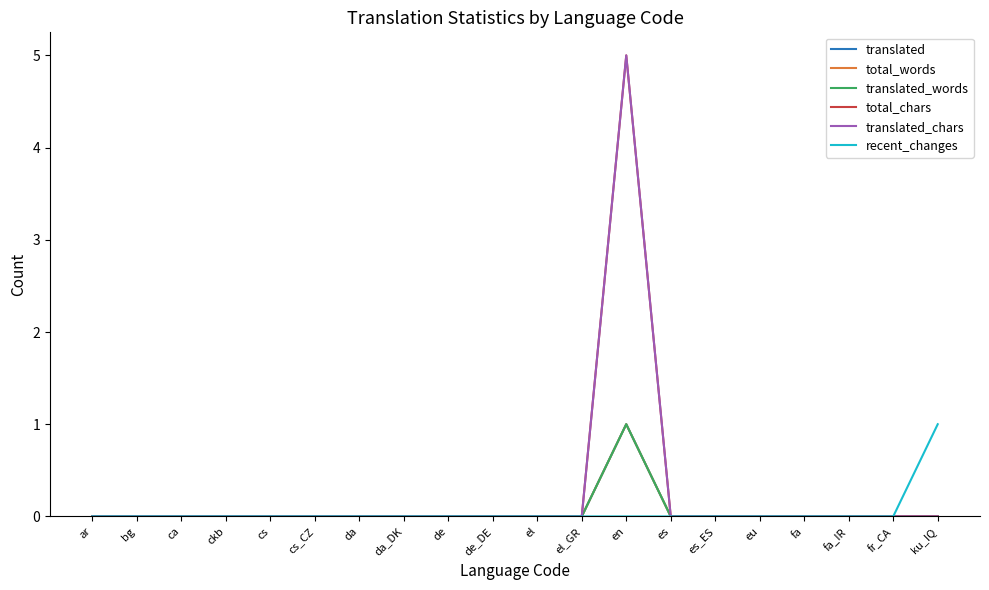

In translated, how many points are higher than both neighbors (excluding endpoints)?

1